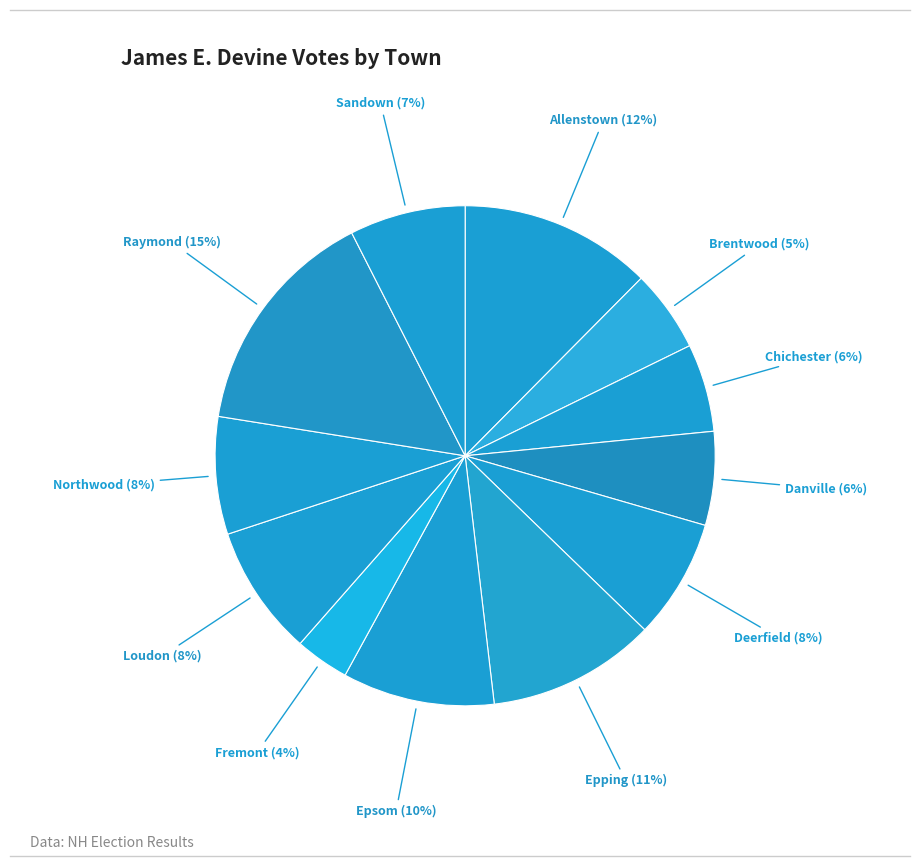

Rank the categories by value from highest to lowest.

Raymond, Allenstown, Epping, Epsom, Loudon, Deerfield, Northwood, Sandown, Danville, Chichester, Brentwood, Fremont